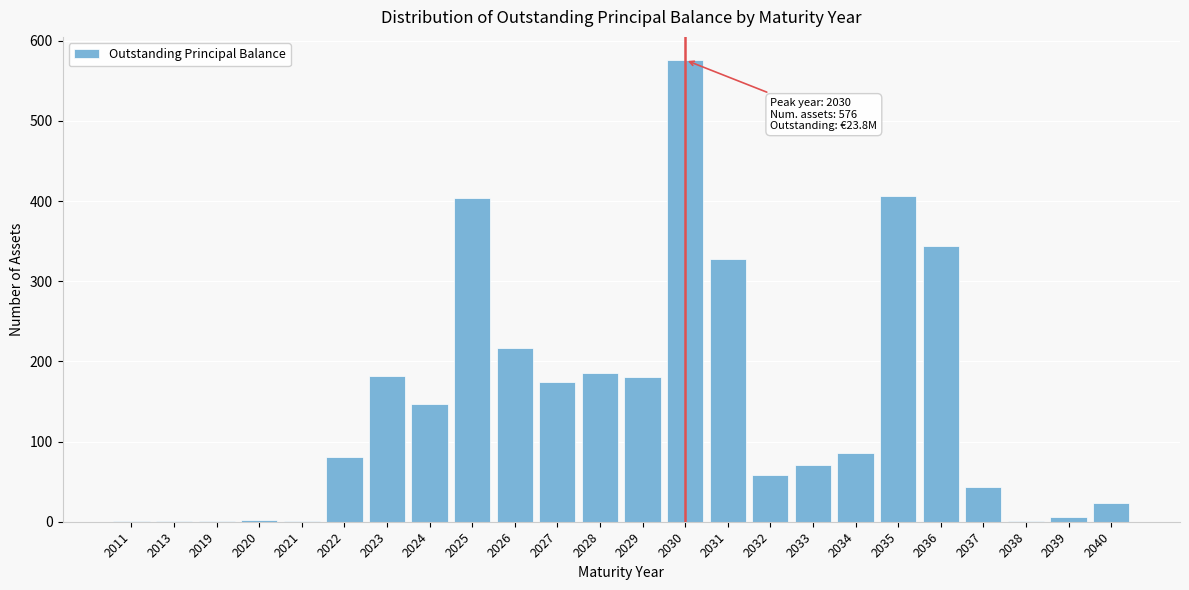

Where is the data nearest to the value 288?

2031